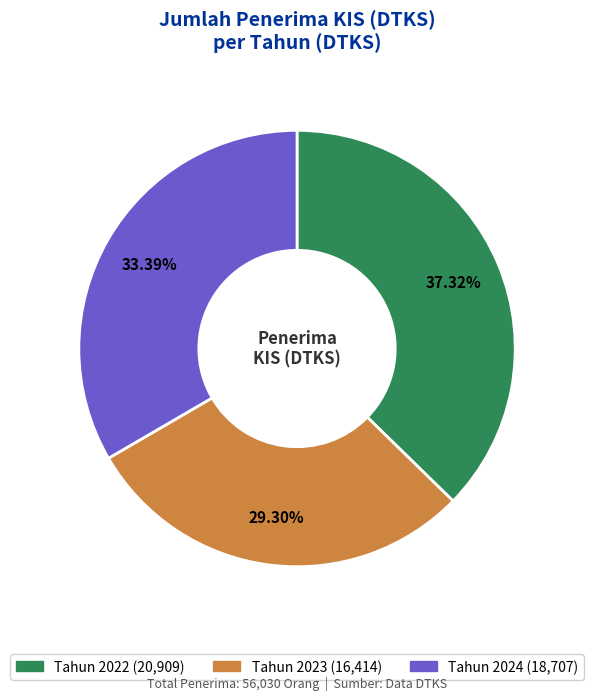

Does any single category account for the majority?

No